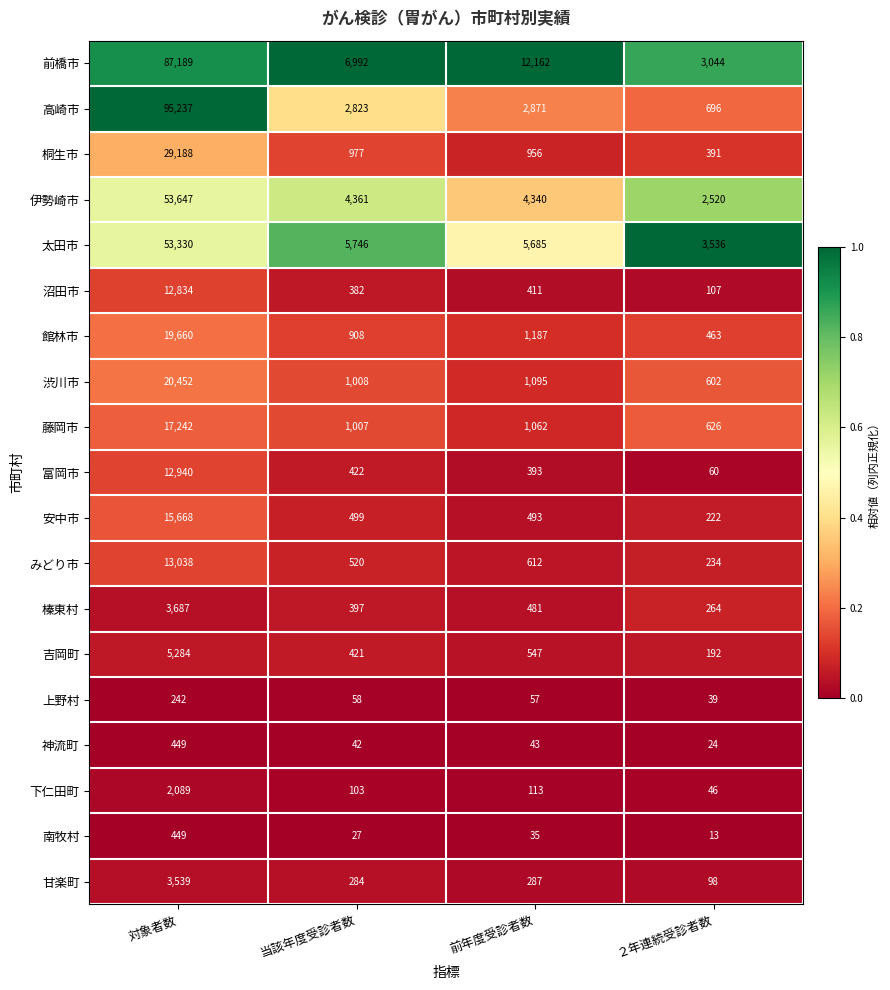

At which category is the sum across all series the highest?

対象者数